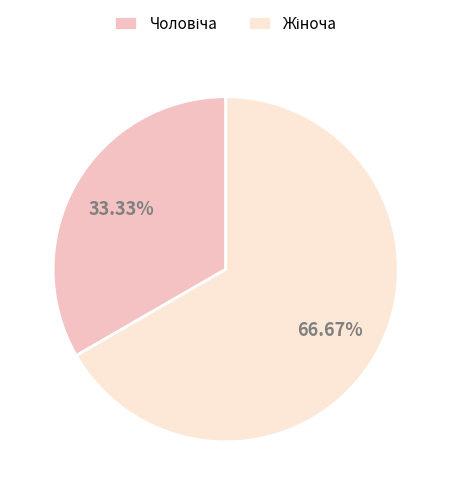

Is there a majority slice in this chart?

Yes